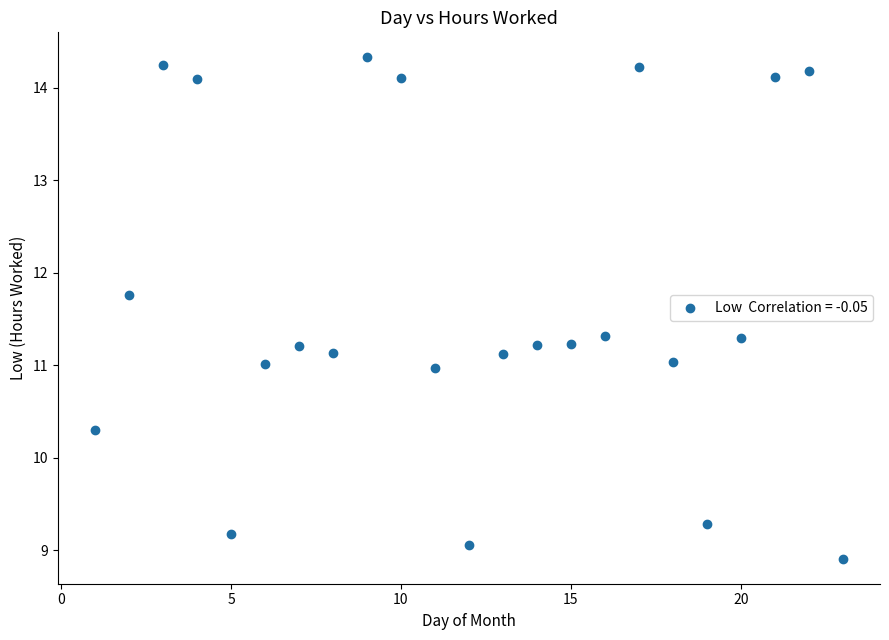

What is the range of X values (max minus min)?

22.0